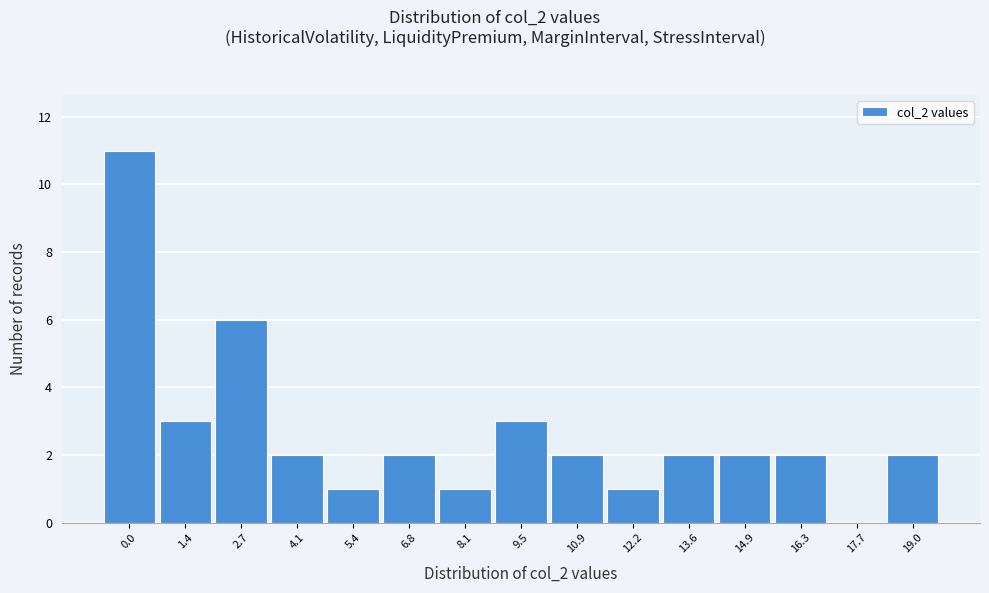

Reading left to right, list all the values displayed in this chart.

0.0=11	1.4=3	2.7=6	4.1=2	5.4=1	6.8=2	8.1=1	9.5=3	10.9=2	12.2=1	13.6=2	14.9=2	16.3=2	17.7=0	19.0=2